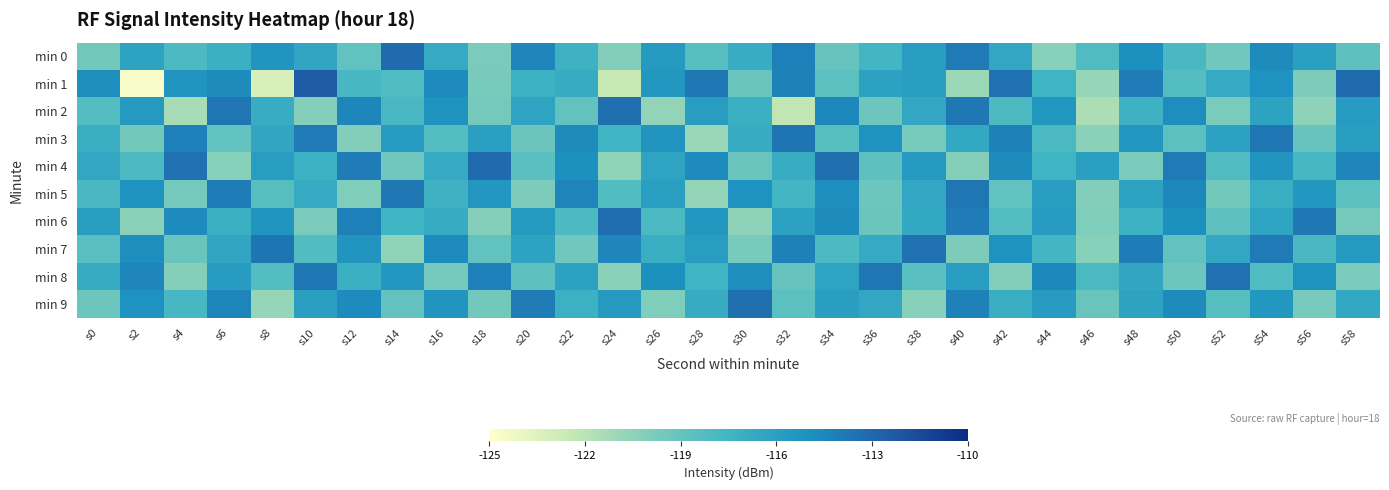

What is the total value across all series at s10?

-1164.6